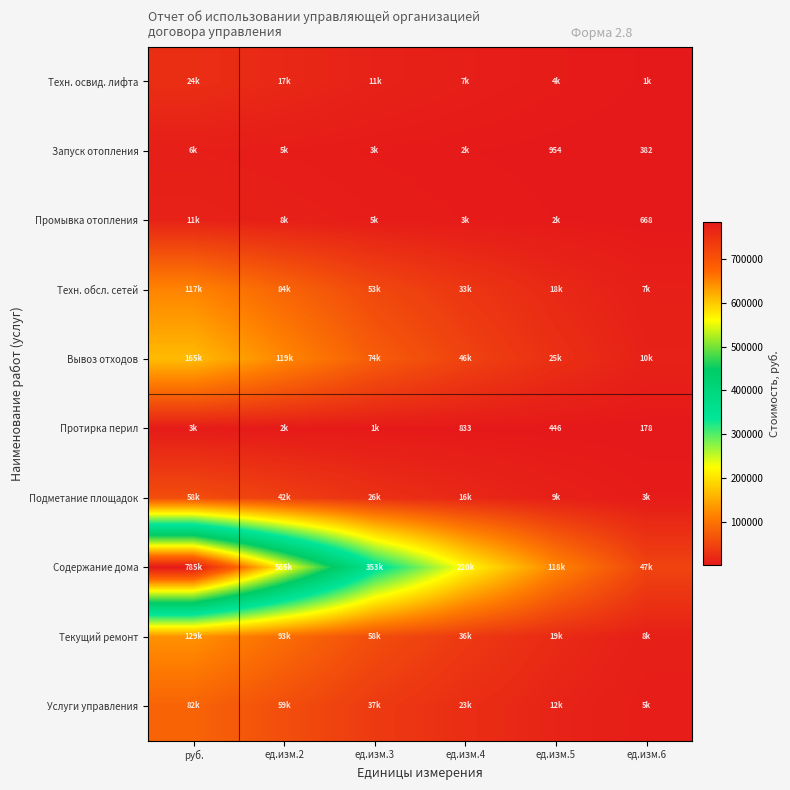

Between ед.изм.6 and руб., which is larger?

руб.